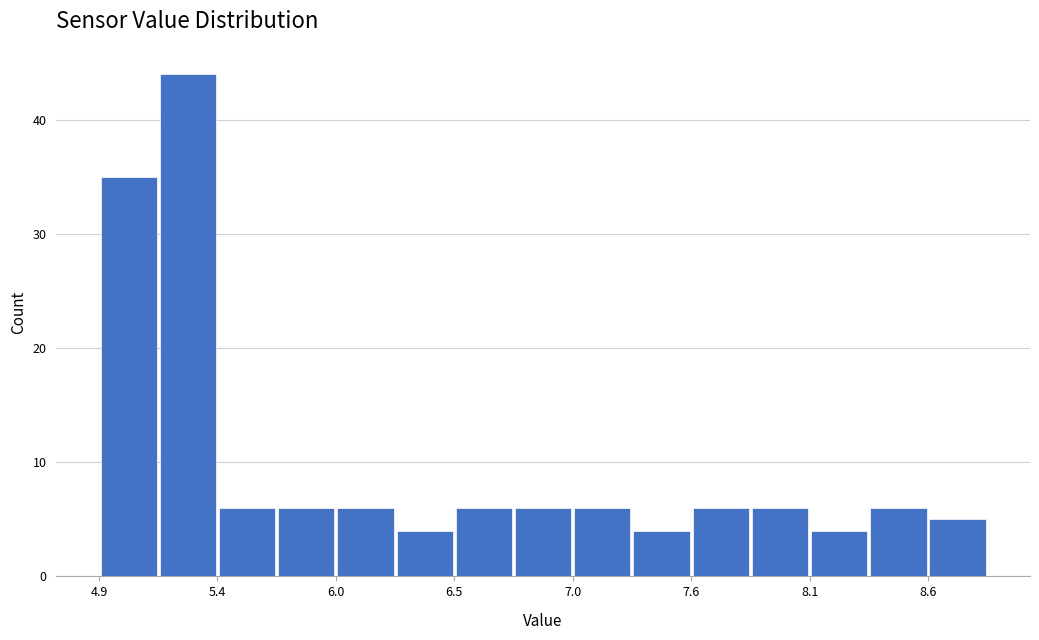

Read against the x-axis, roughly where is the centre of the tallest bar?

5.3